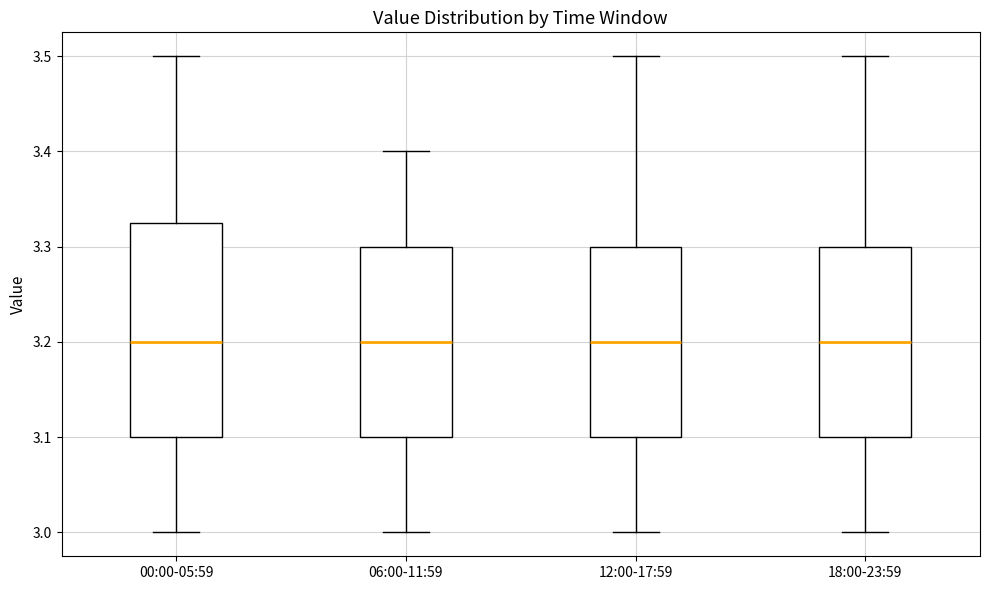

Reading left to right, read every box against the y-axis: the position of its median line, the range the box covers, and the ends of its whiskers. The values are not printed on the chart, so give them approximately, as read against the axis.

00:00-05:59: median 3.20, box 3.10 to 3.33, whiskers 3.00 to 3.50
06:00-11:59: median 3.20, box 3.10 to 3.30, whiskers 3.00 to 3.40
12:00-17:59: median 3.20, box 3.10 to 3.30, whiskers 3.00 to 3.50
18:00-23:59: median 3.20, box 3.10 to 3.30, whiskers 3.00 to 3.50